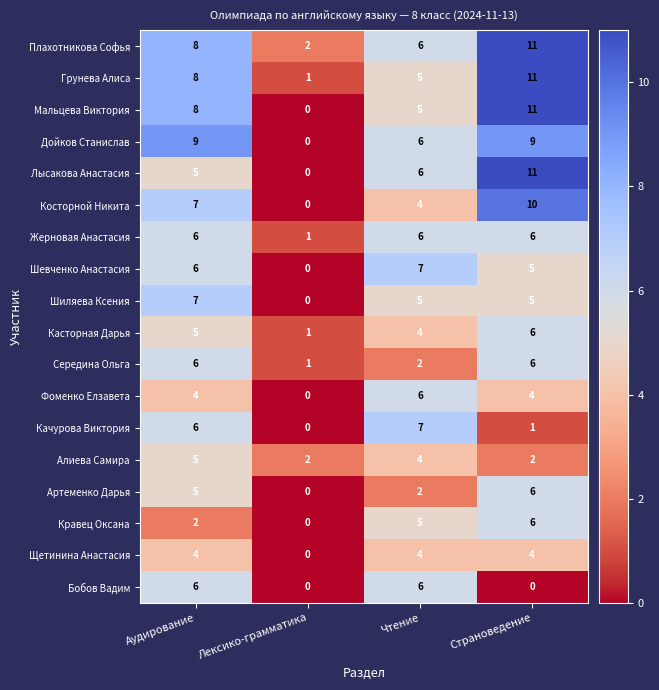

What is the maximum value shown in the chart?

11